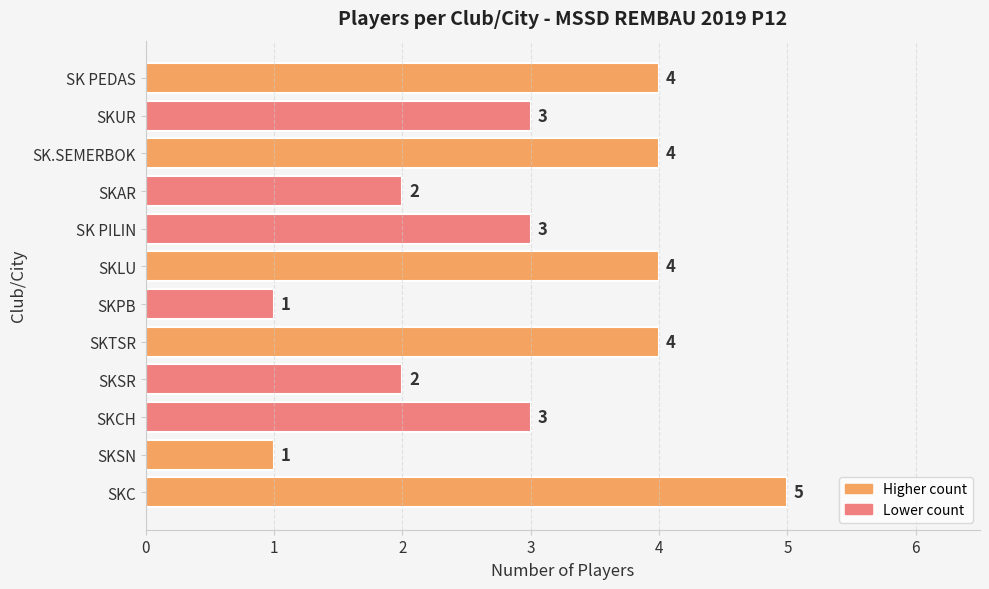

The value at SK PILIN is 2. True or false?

False